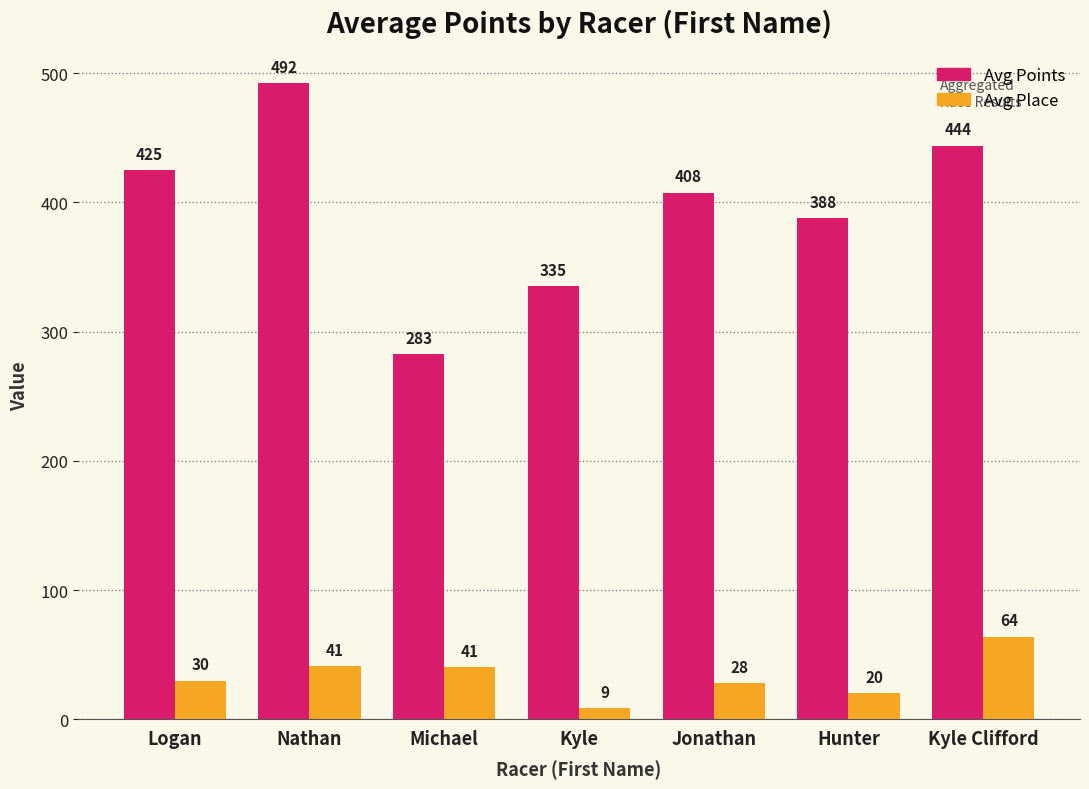

Which series has the widest spread of values?

Avg Points